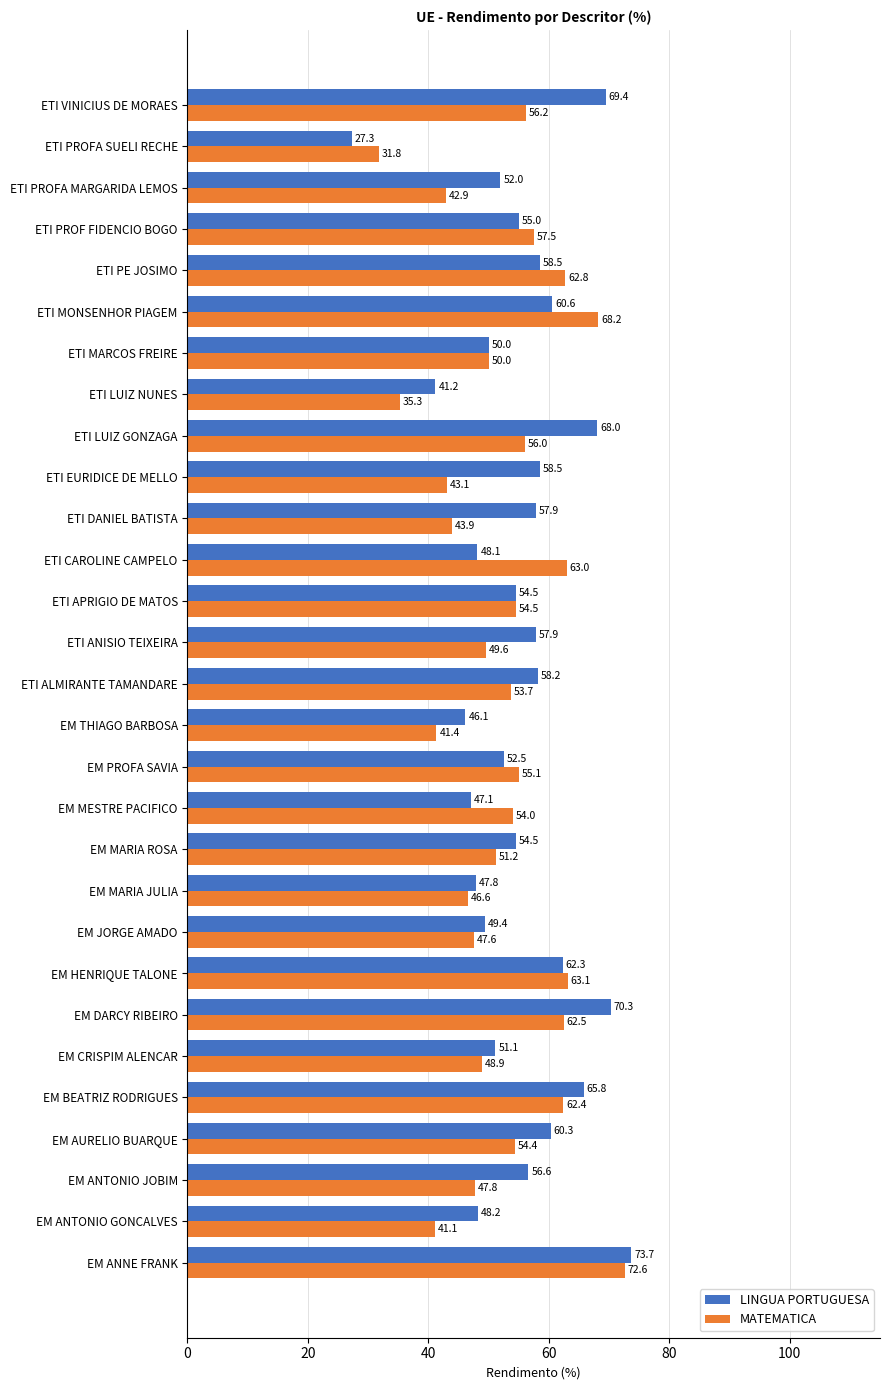

Rank the series at EM AURELIO BUARQUE from lowest to highest value.

MATEMATICA, LINGUA PORTUGUESA